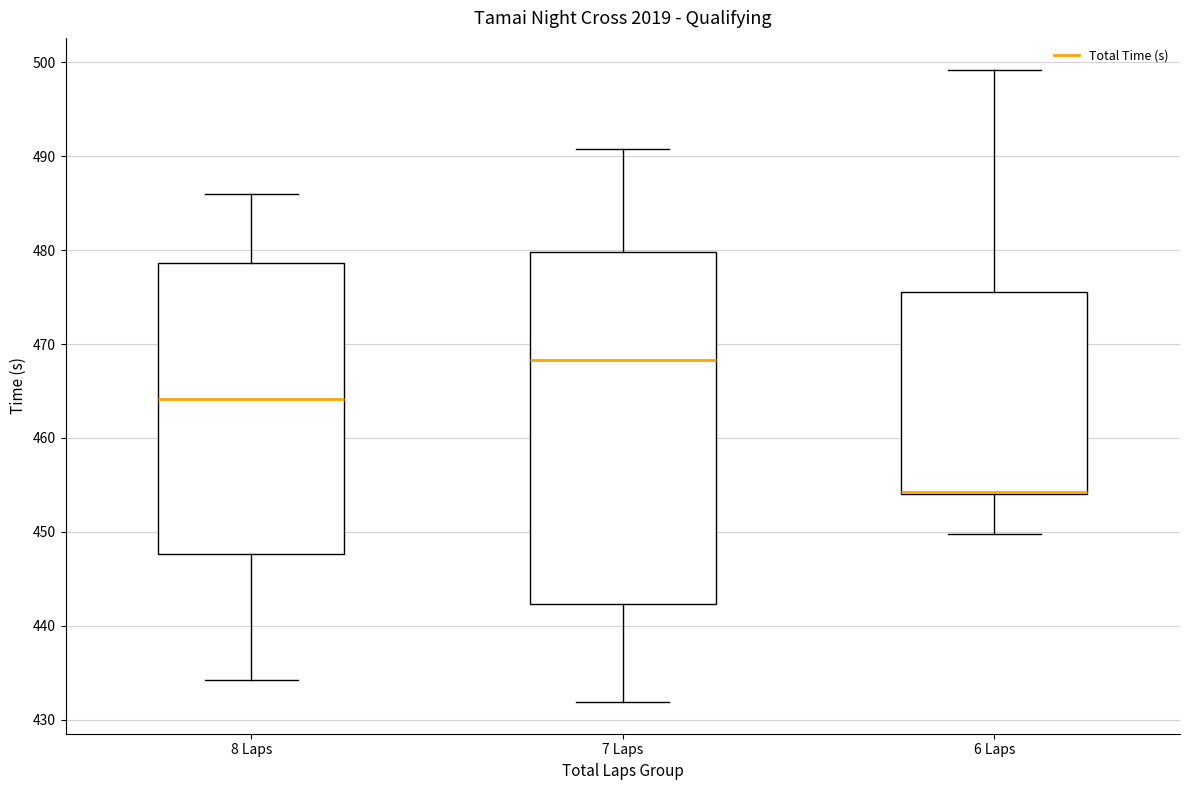

Comparing the boxes themselves (not the whiskers), which one is the tallest?

7 Laps